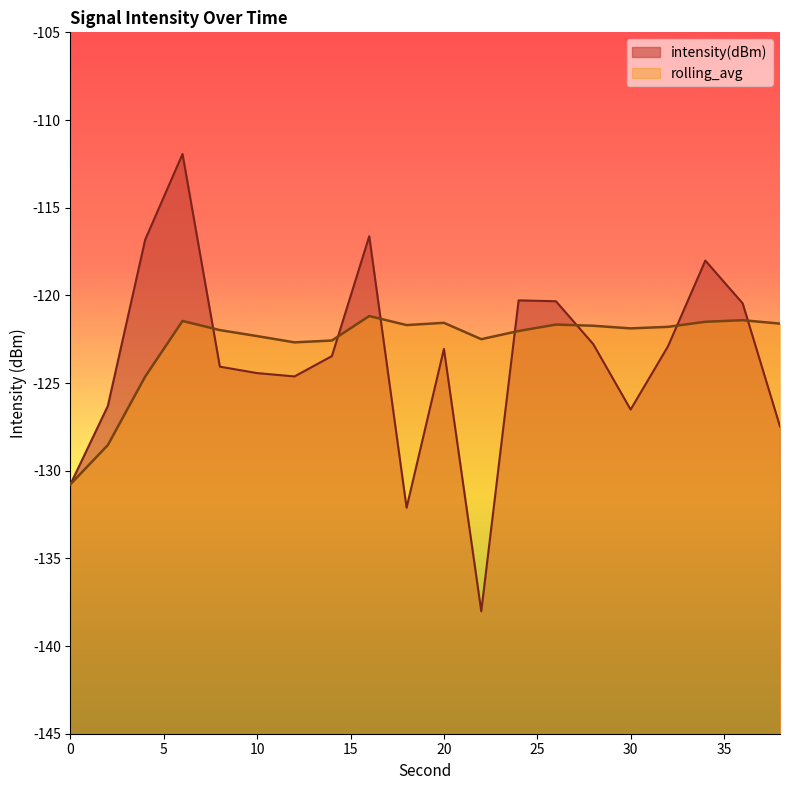

Which has a higher value, 18 or 6?

6